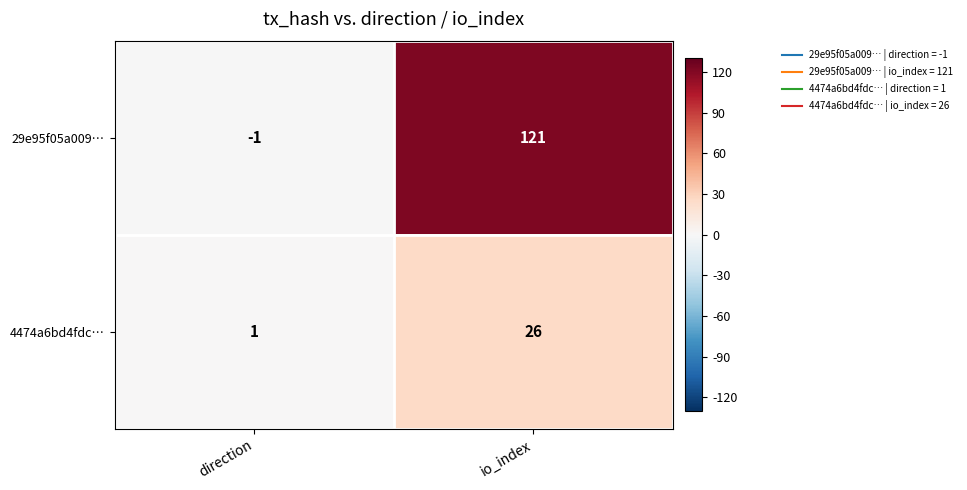

What is the difference between the 29e95f05a009… values at direction and io_index?

122